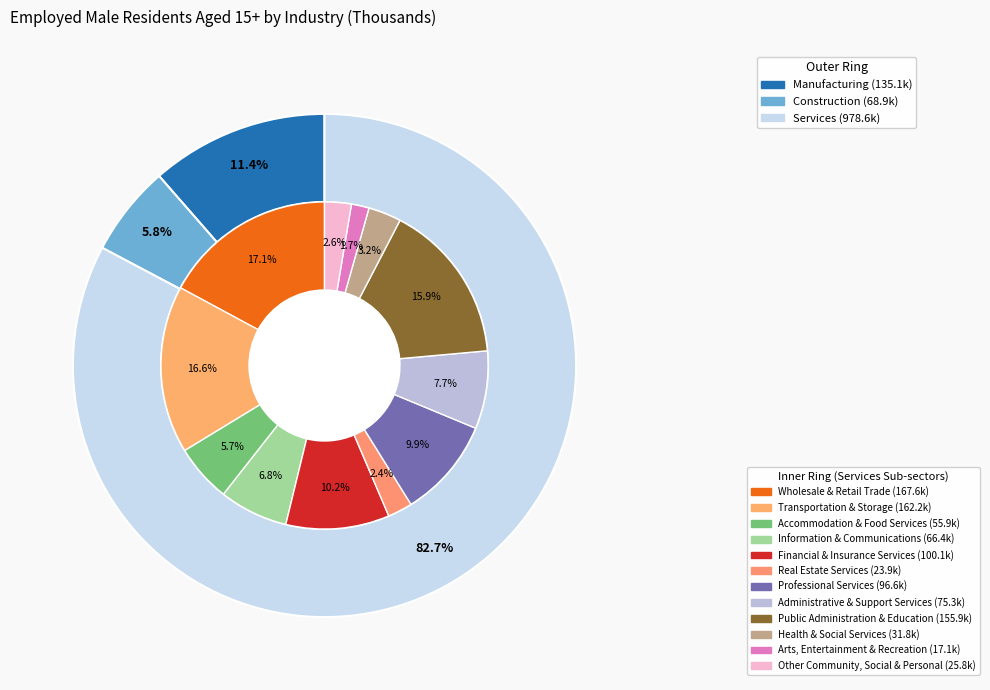

To the nearest percent, what is the combined percentage of Wholesale & Retail Trade and Professional Services?

27%